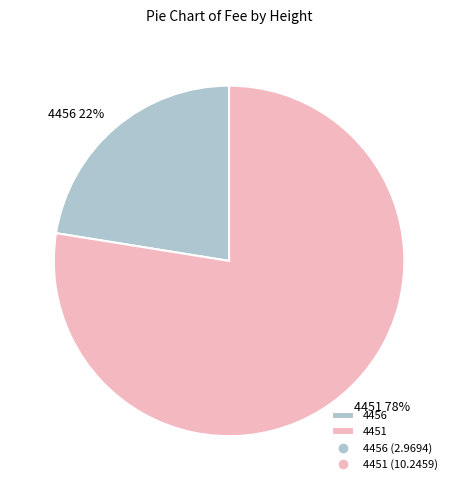

Which slice is the largest?

4451